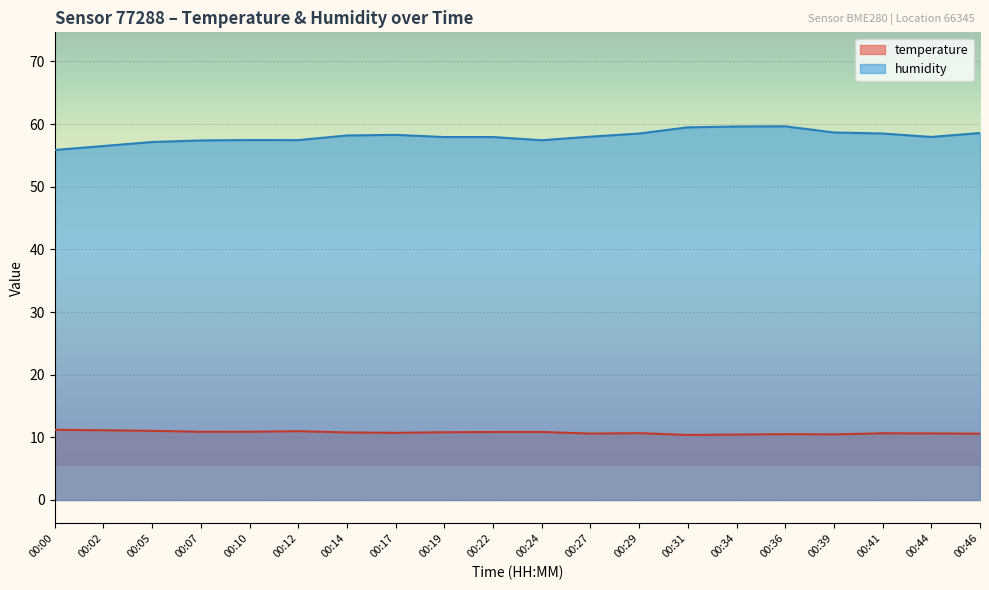

Does the chart display data point markers on the line(s)?

No